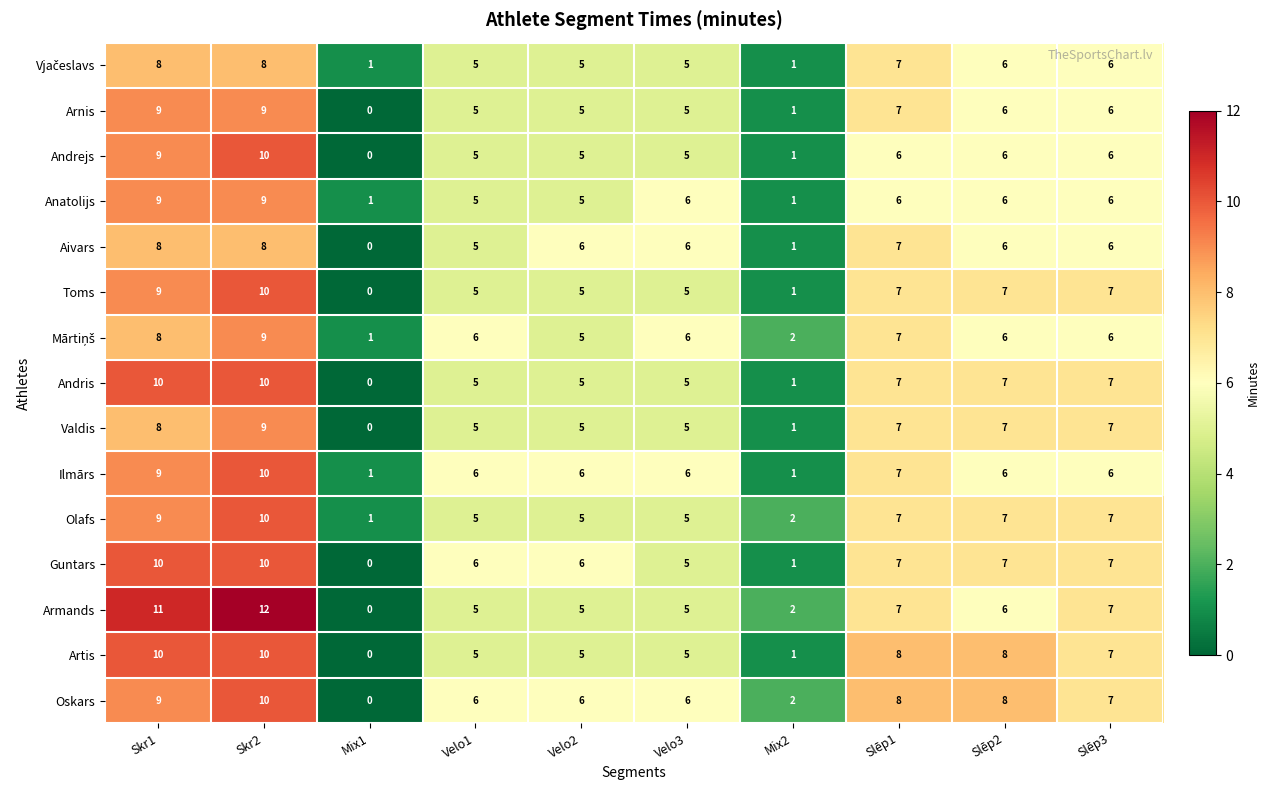

Is it true that Valdis equals 0 at Mix2?

False